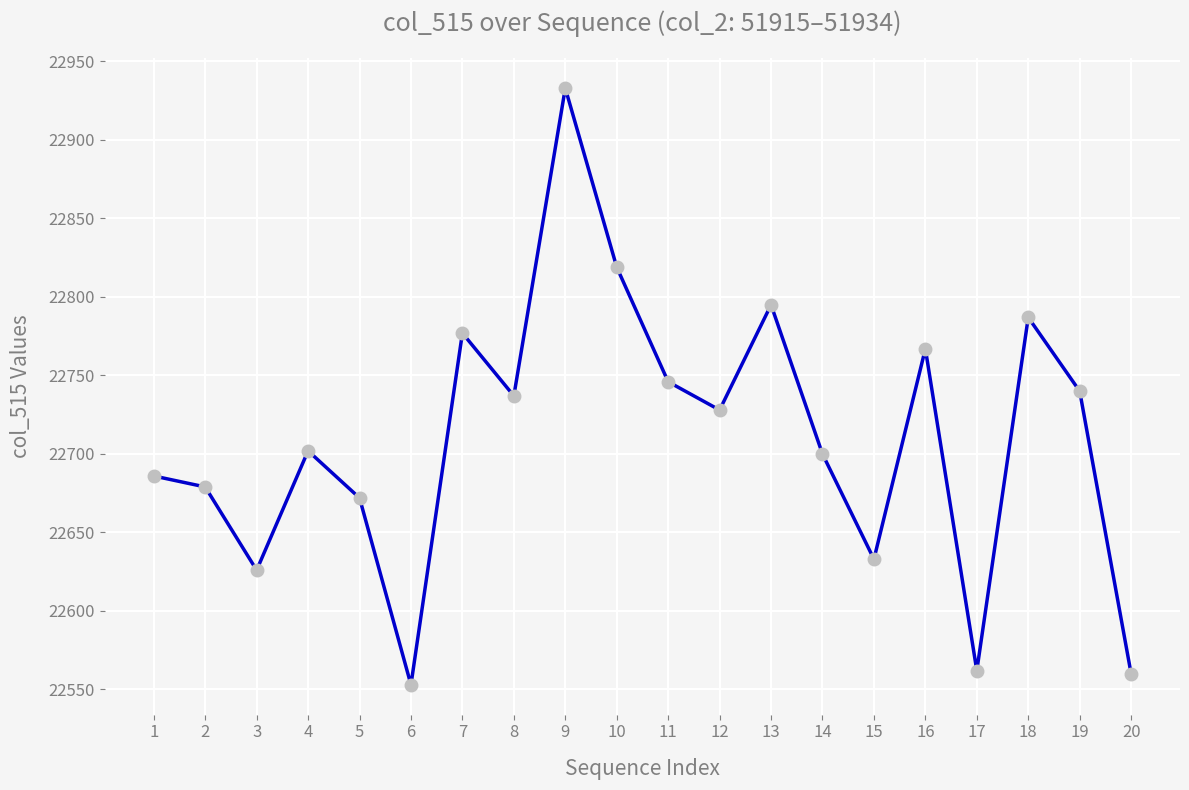

How many data points does each series have?

20